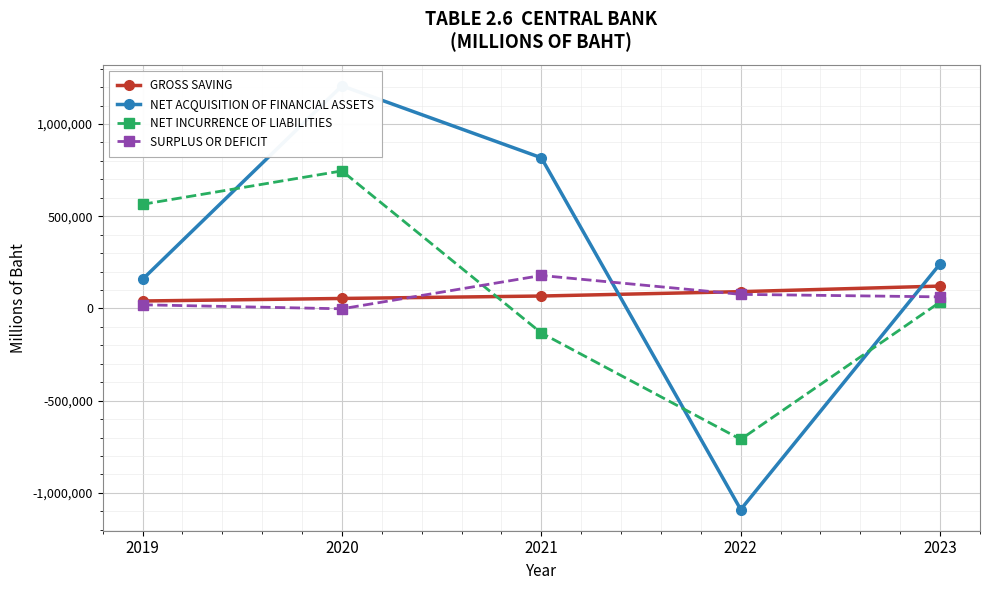

At which label does NET ACQUISITION OF FINANCIAL ASSETS reach its minimum?

2022